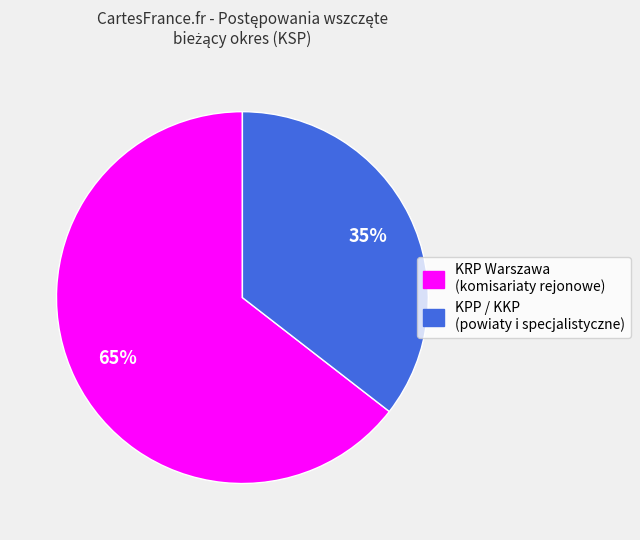

Is there a majority slice in this chart?

Yes